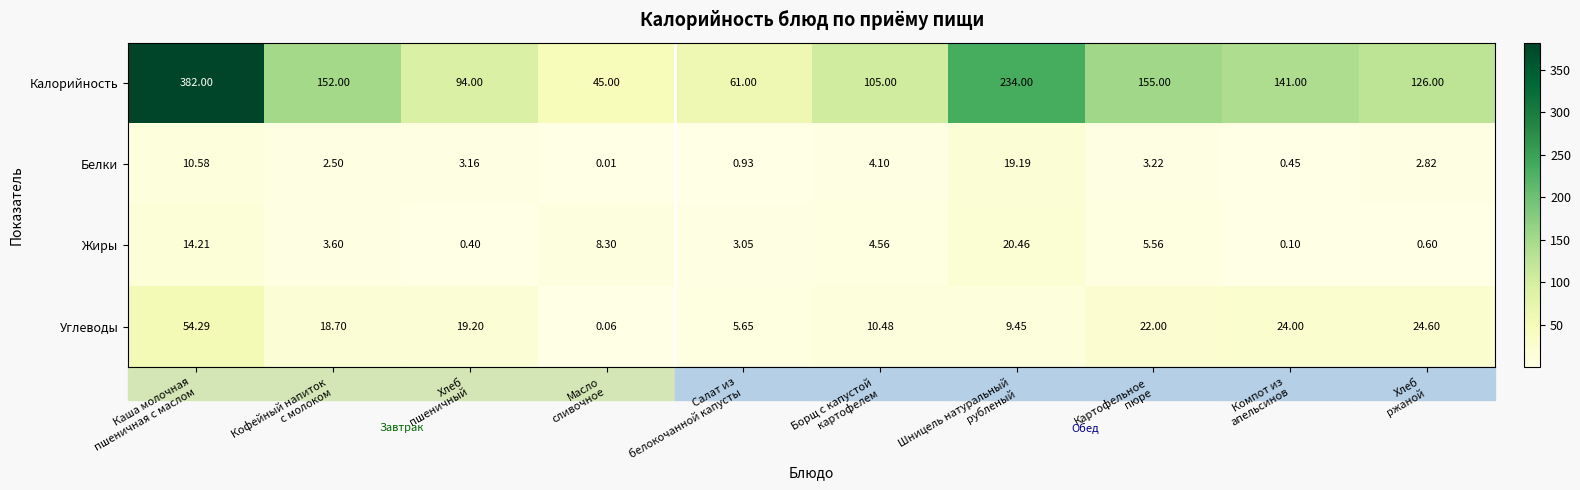

Which series has the largest total across all categories?

Калорийность